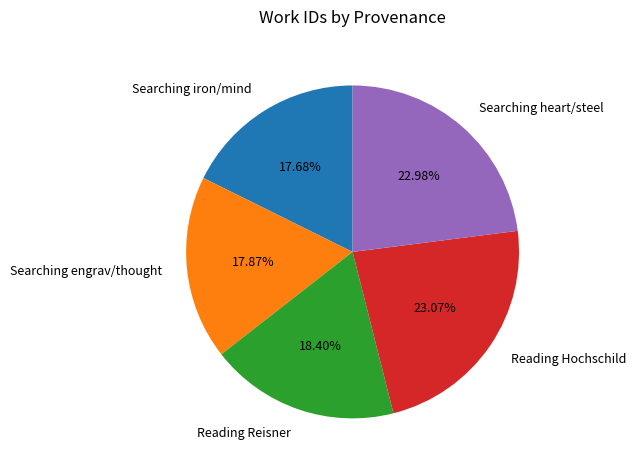

What percentage is the Reading Reisner slice, to the nearest percent?

18%